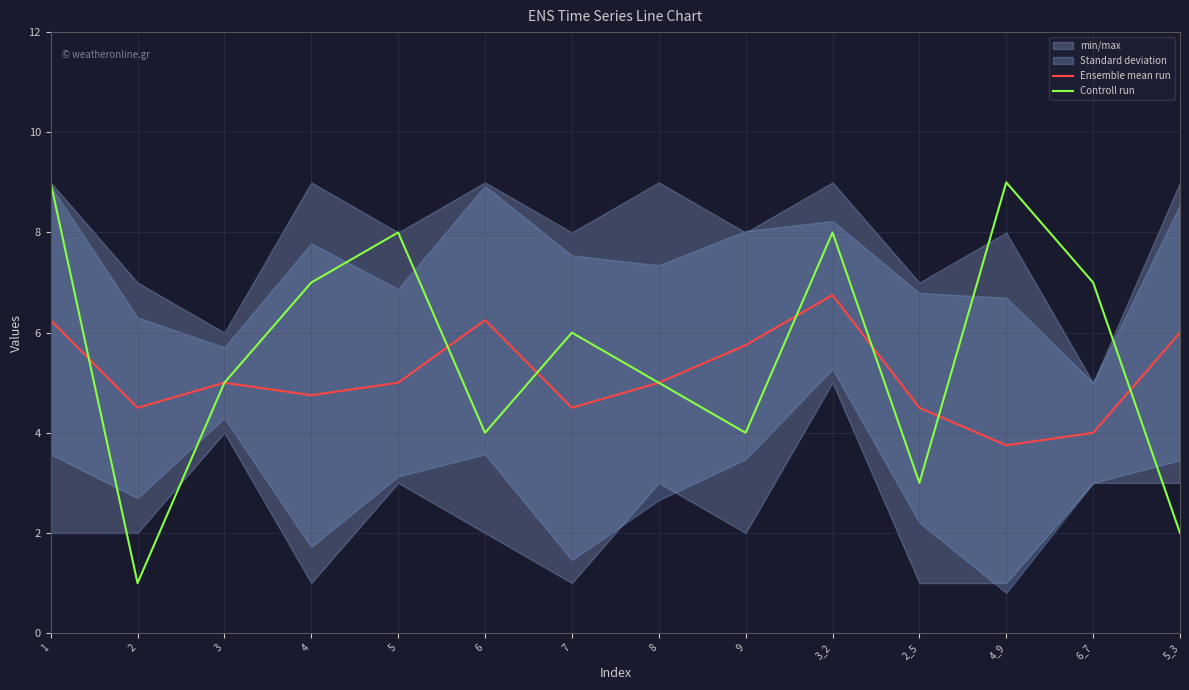

What is the label of the 5th point from the left?

5